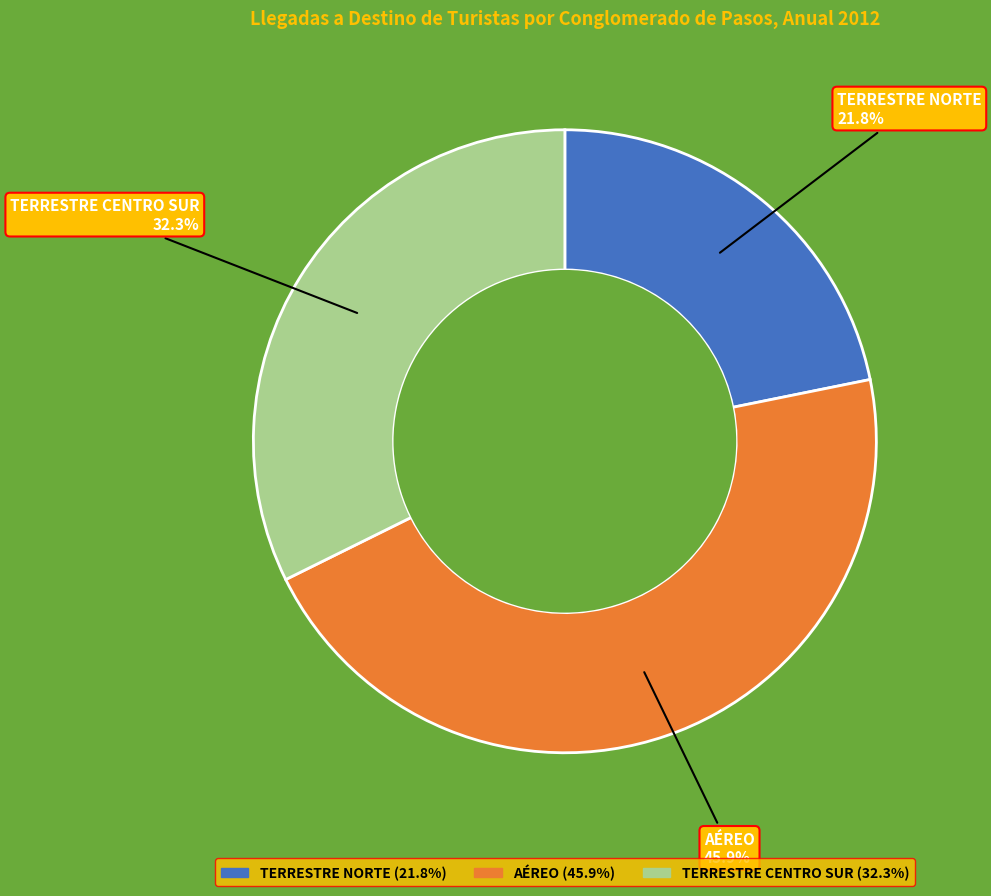

True or false: AÉREO accounts for 52% of the total.

False